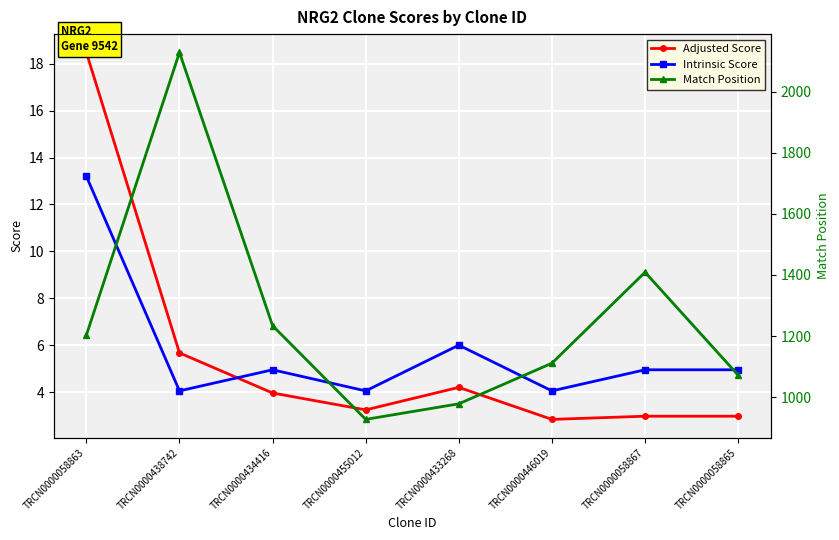

At which category does Intrinsic Score reach its first local peak?

TRCN0000434416